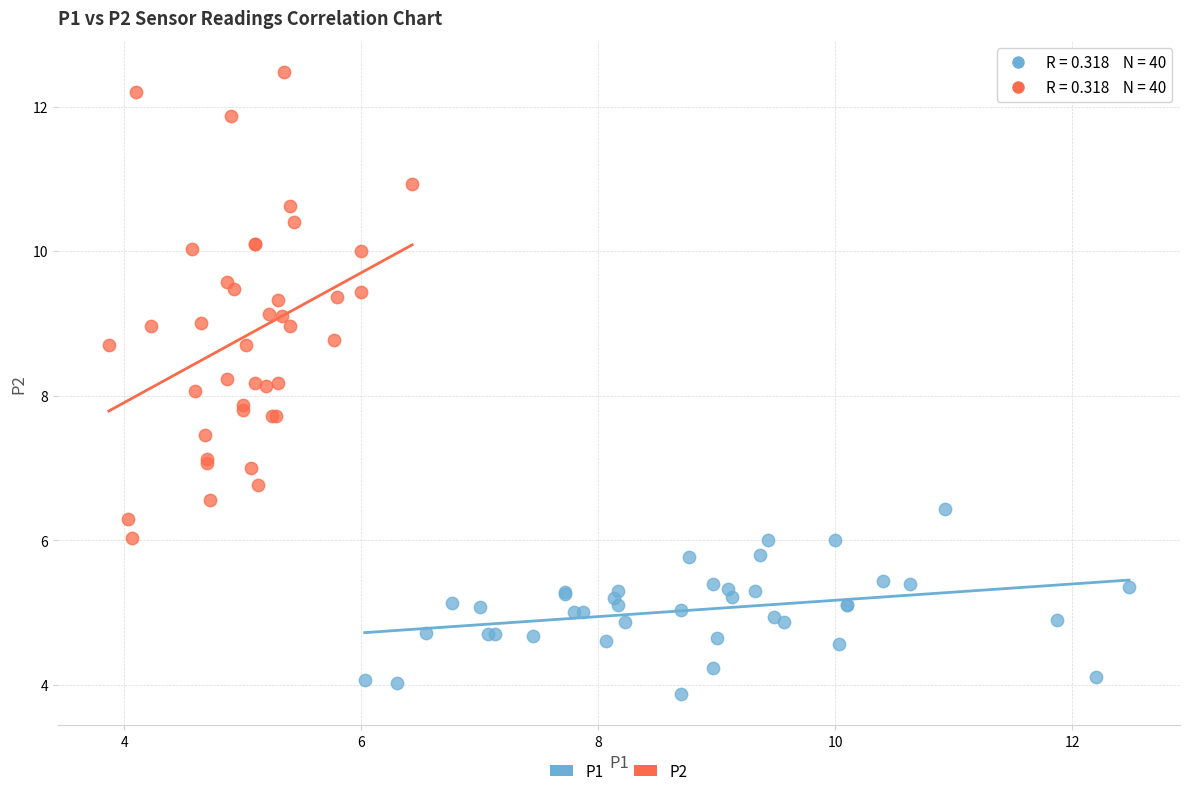

Which series reaches the minimum Y coordinate?

P1